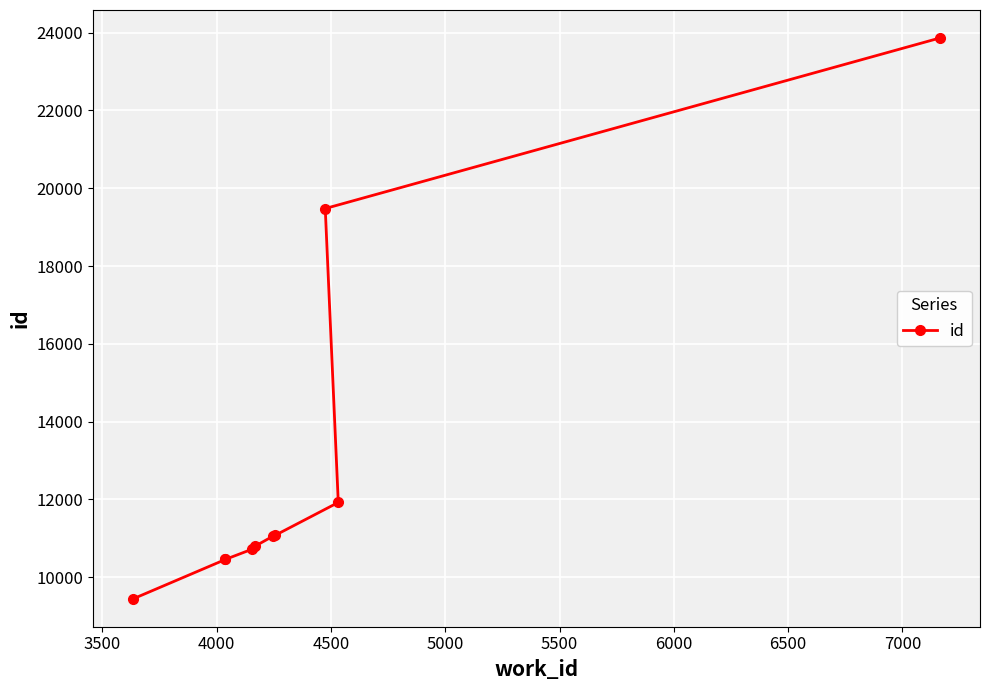

What is the difference between the maximum and second lowest values?

13408